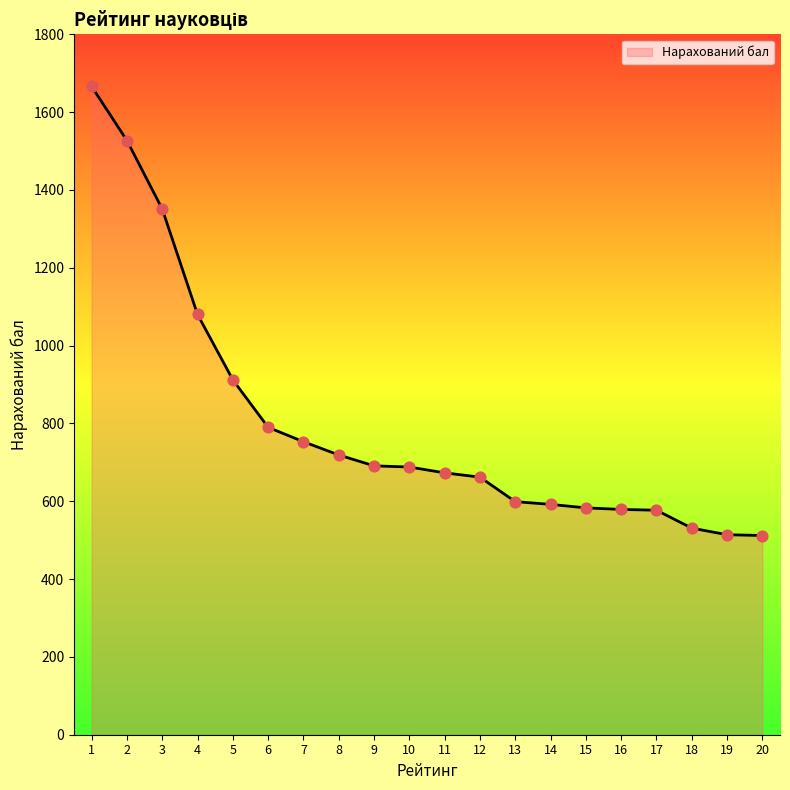

What is the ratio of the value at 16 to the value at 10?

0.8